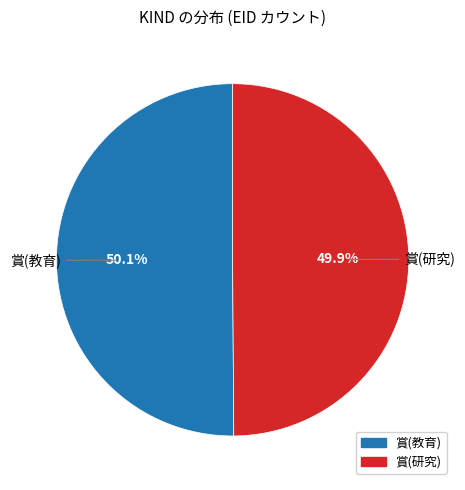

Does any single category account for the majority?

Yes